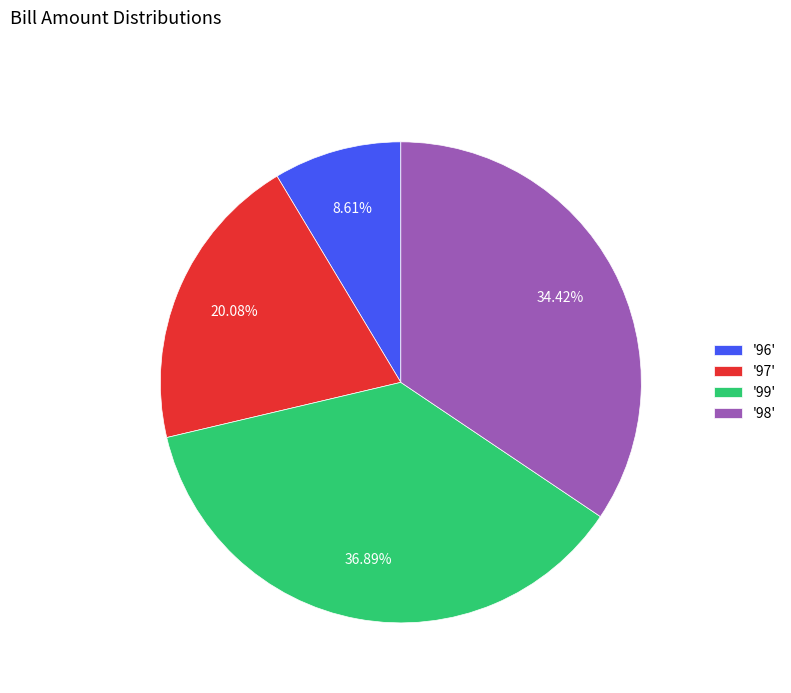

Approximately how many times larger is the value at '97' compared to '98'?

0.6